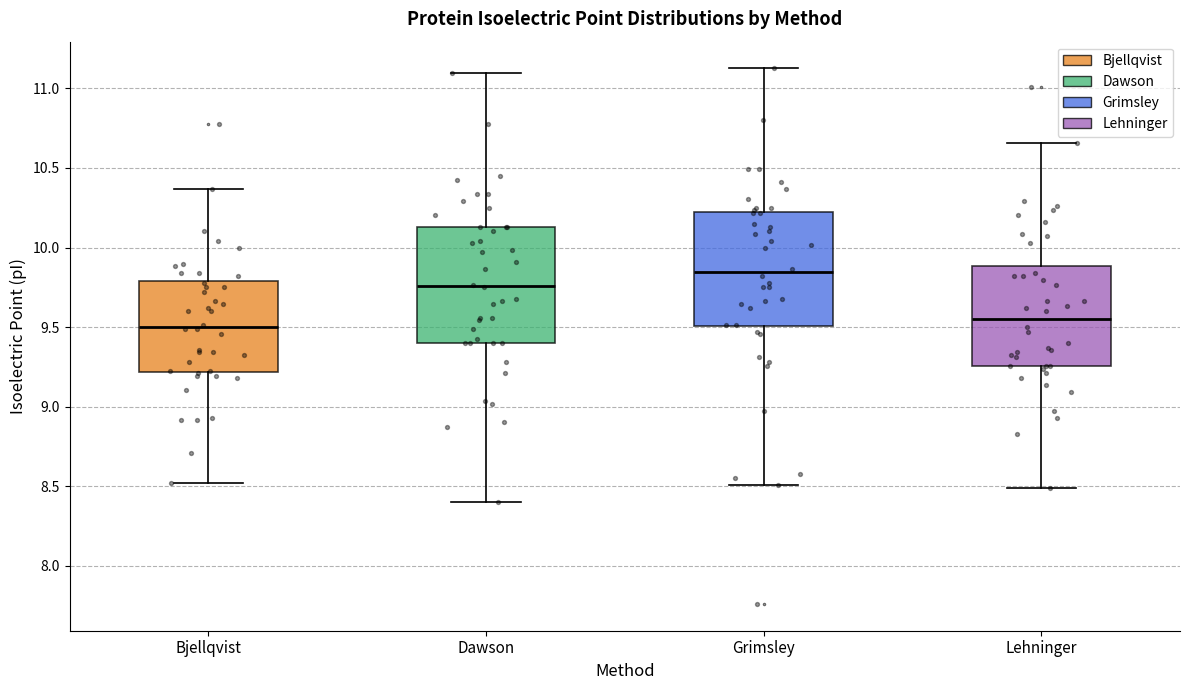

Where does the lower whisker of the box for Bjellqvist end on the y-axis? The values are not printed on the chart, so give them approximately, as read against the axis.

8.50